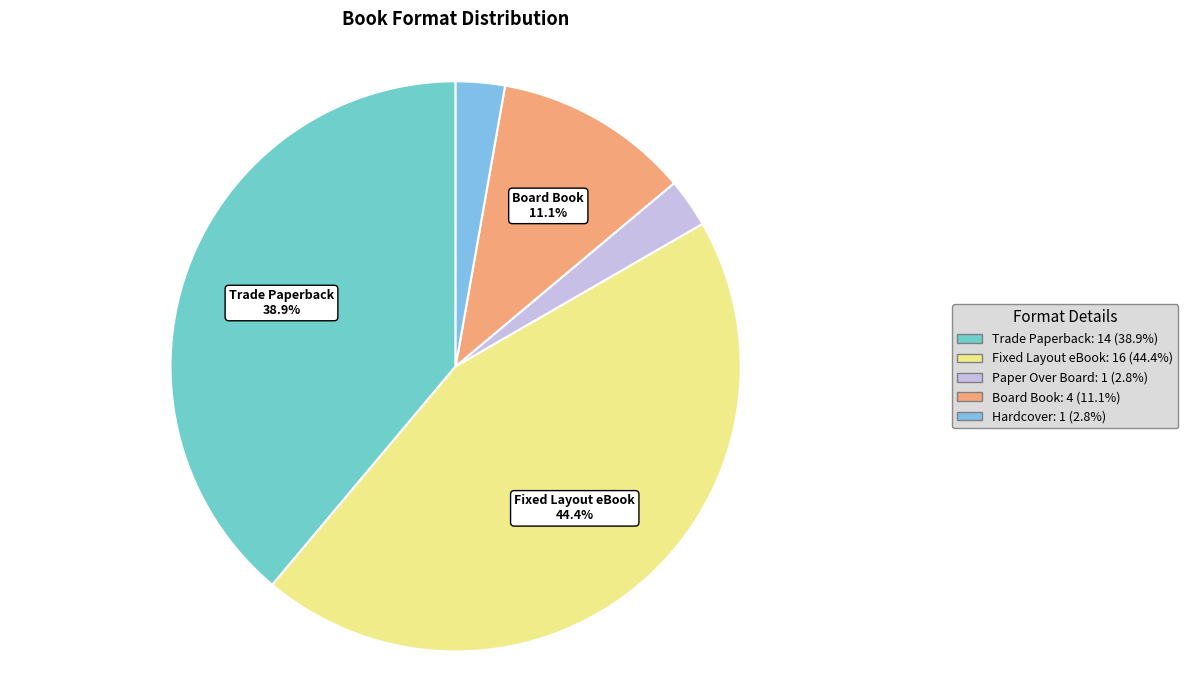

What is the largest slice in the pie chart?

Fixed Layout eBook